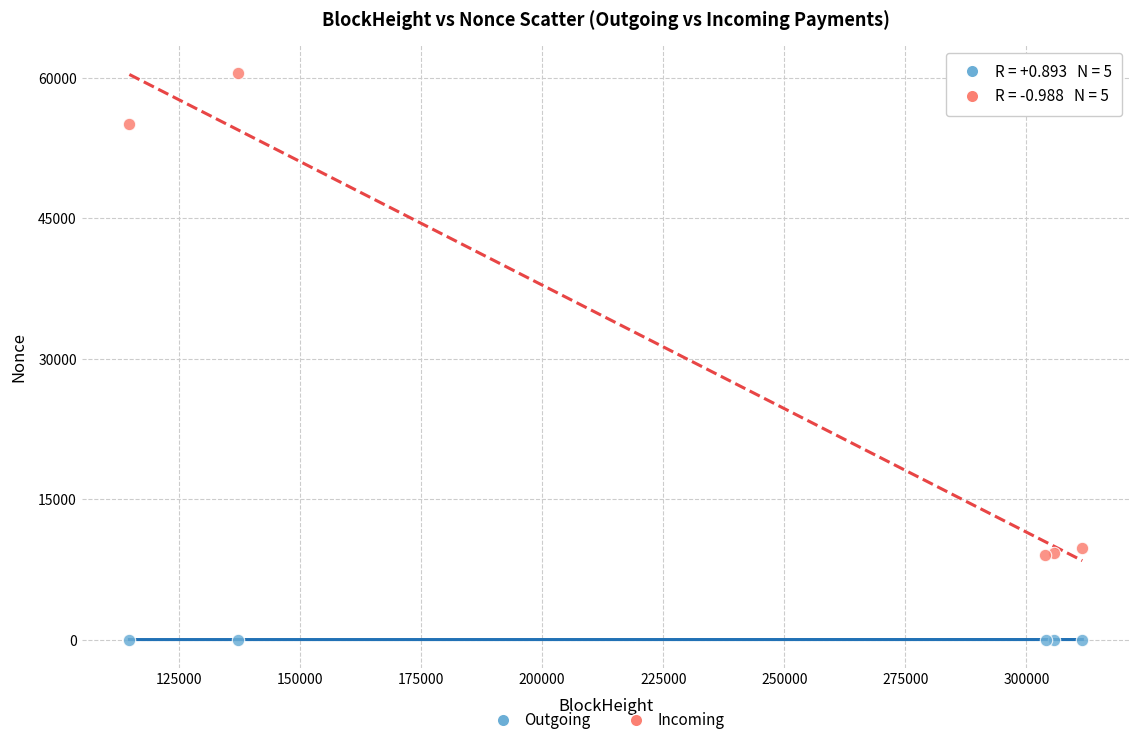

Which series reaches the maximum Y coordinate?

Incoming